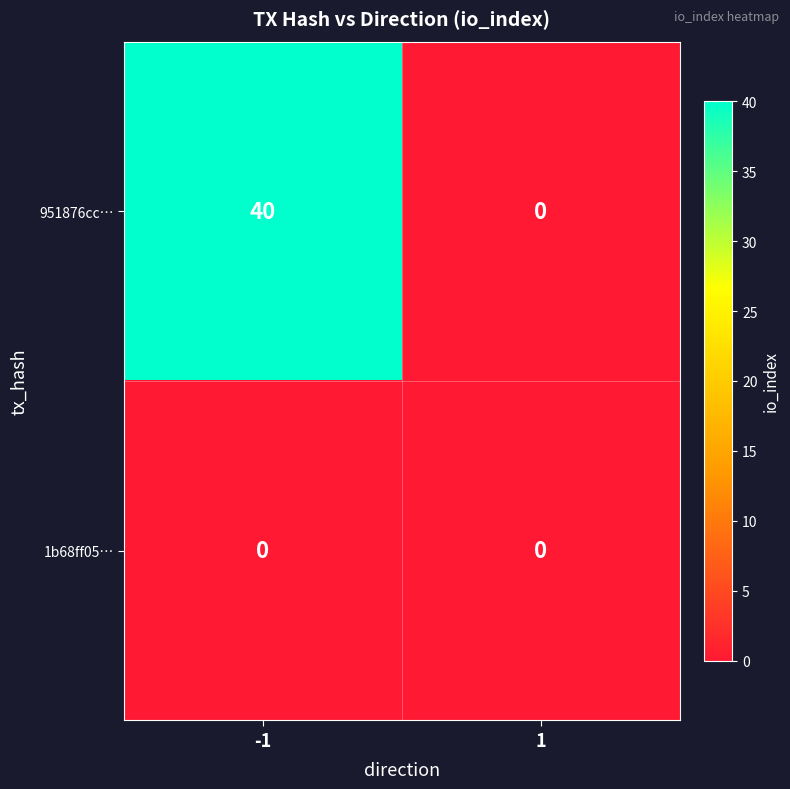

The value of 1b68ff05… at 1 is 0. True or false?

True